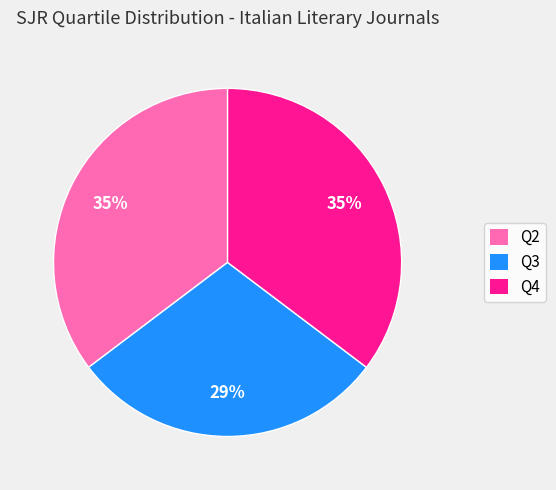

To the nearest percent, what is the difference between the largest and smallest slice percentages?

6%